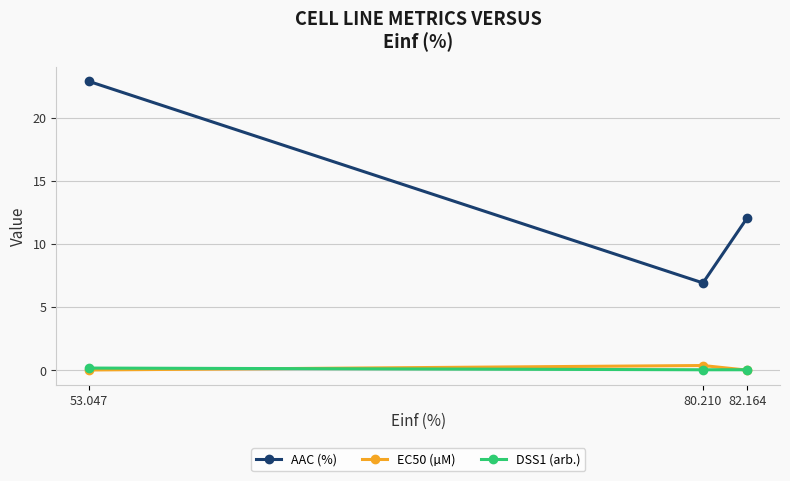

The value of AAC (%) at 53.047 is 9.2. True or false?

False